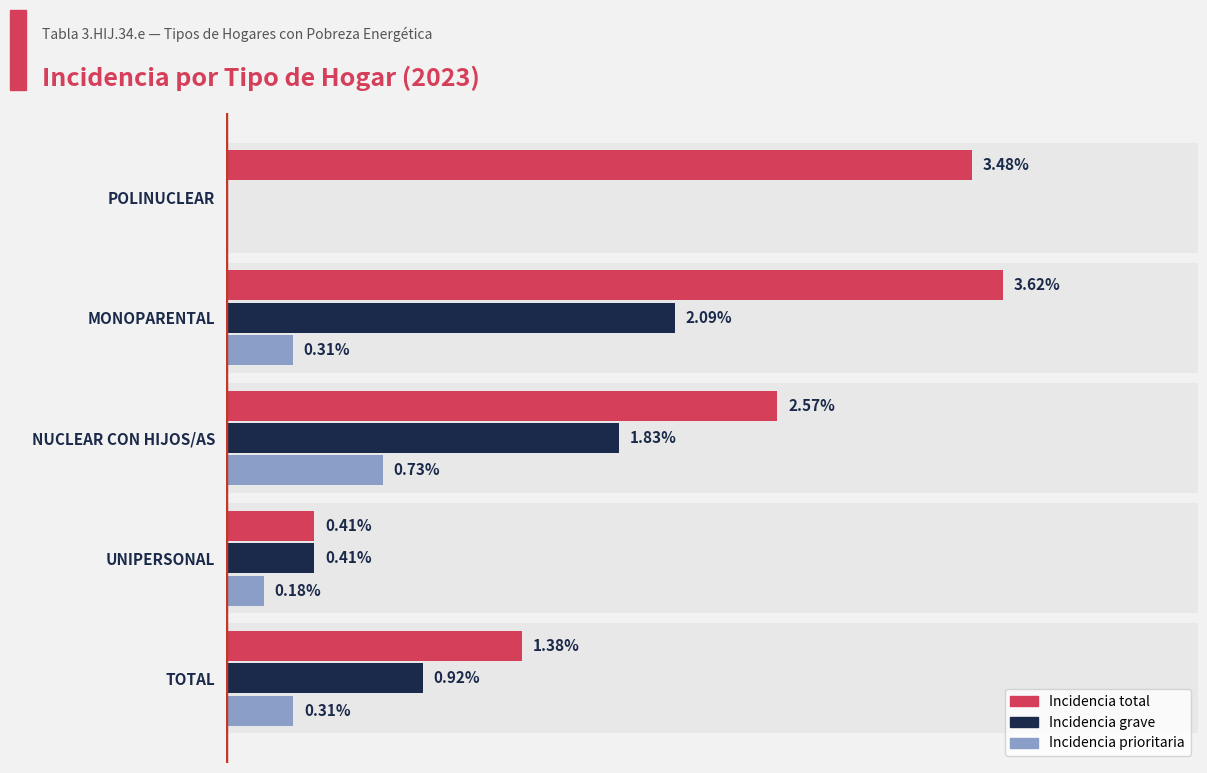

Which series has the largest range (max minus min)?

Incidencia total